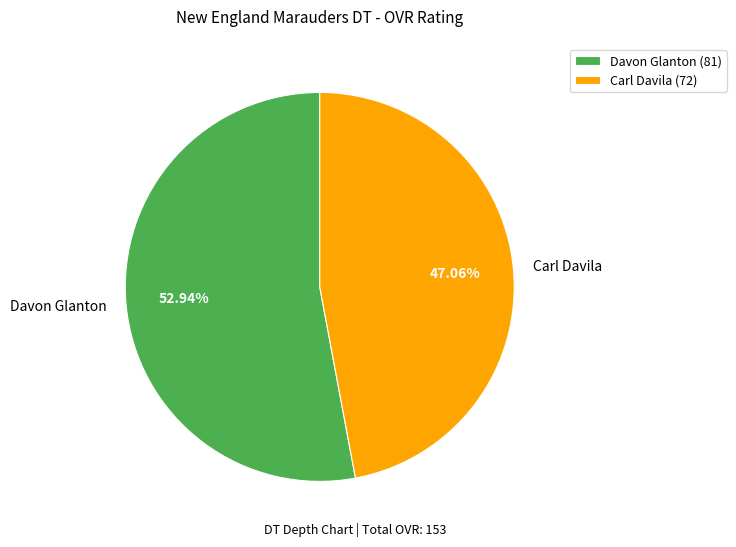

Which slice is the smallest?

Carl Davila